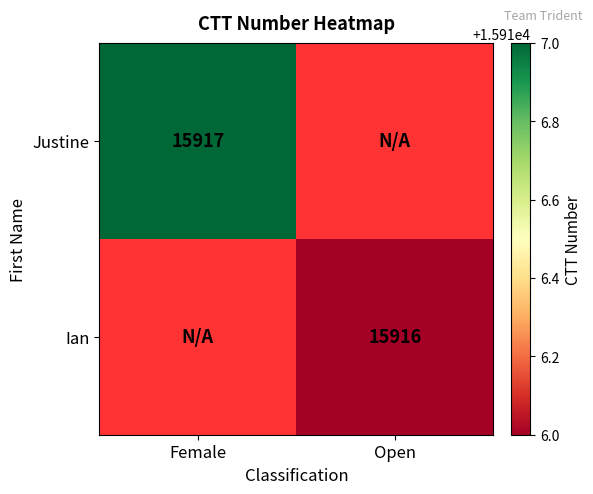

The value of Justine at Female is 15917. True or false?

True